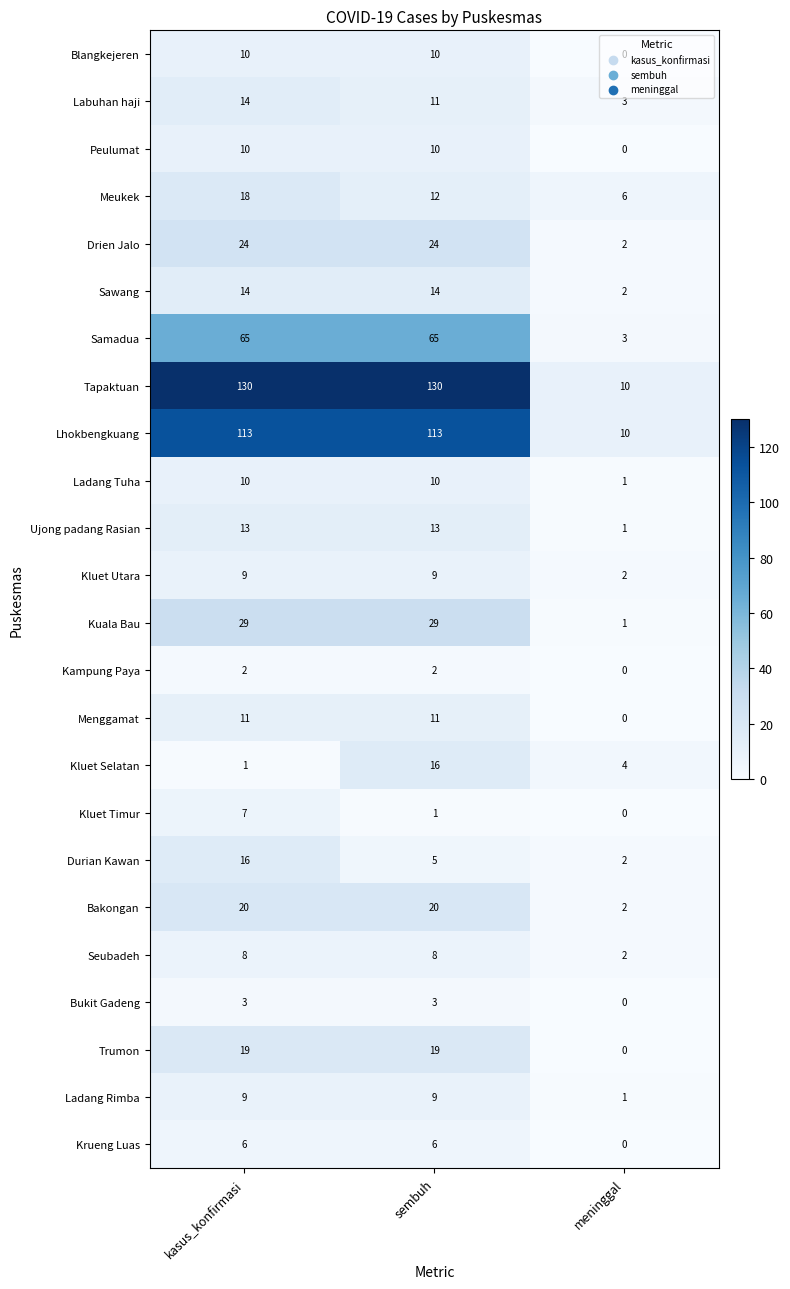

At which category does the chart reach its minimum across all series?

meninggal